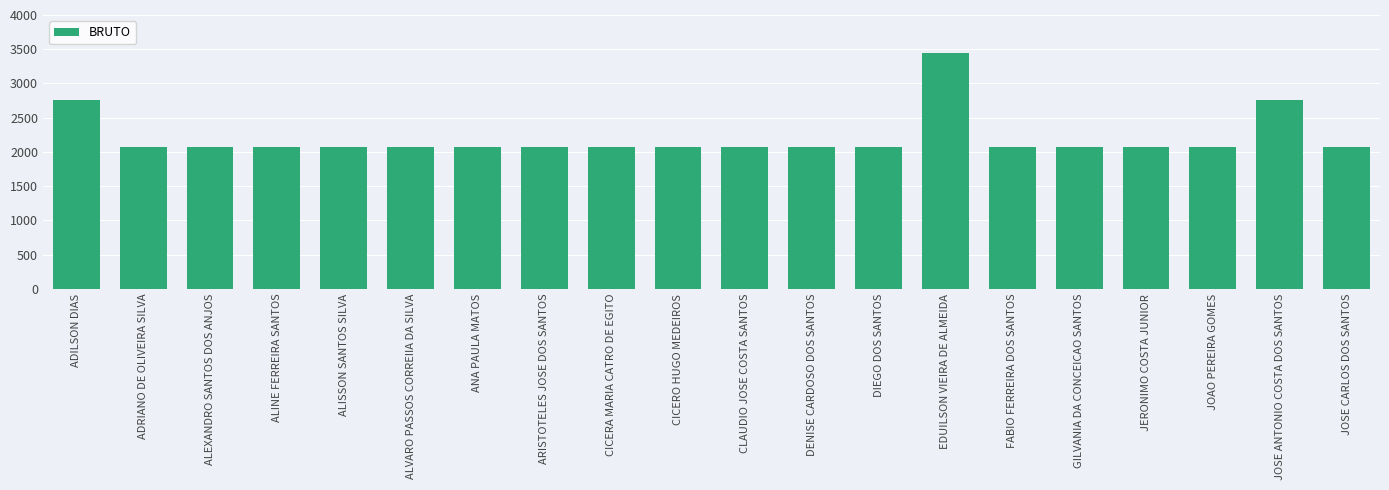

What is the average value?

2208.7